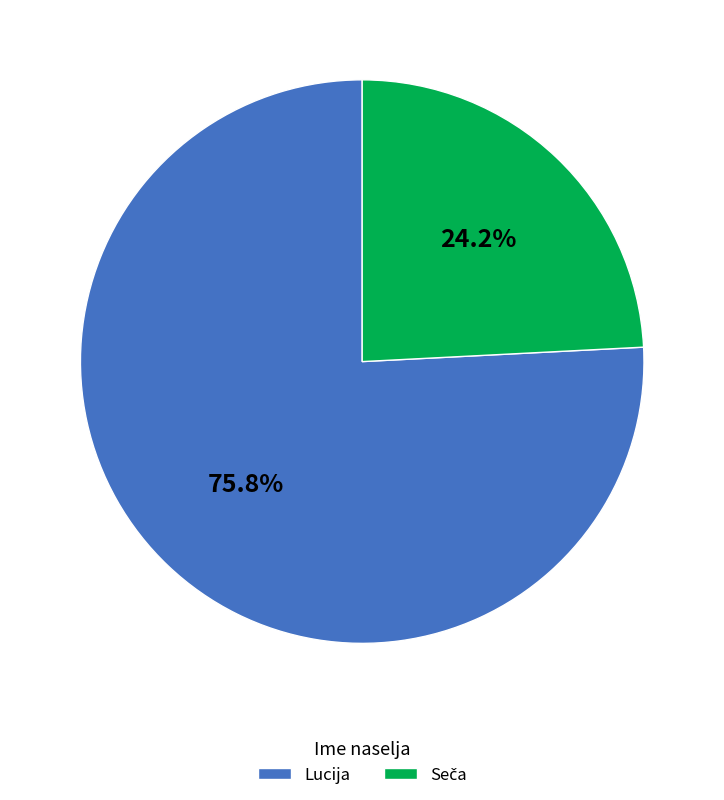

Which slice is the largest?

Lucija